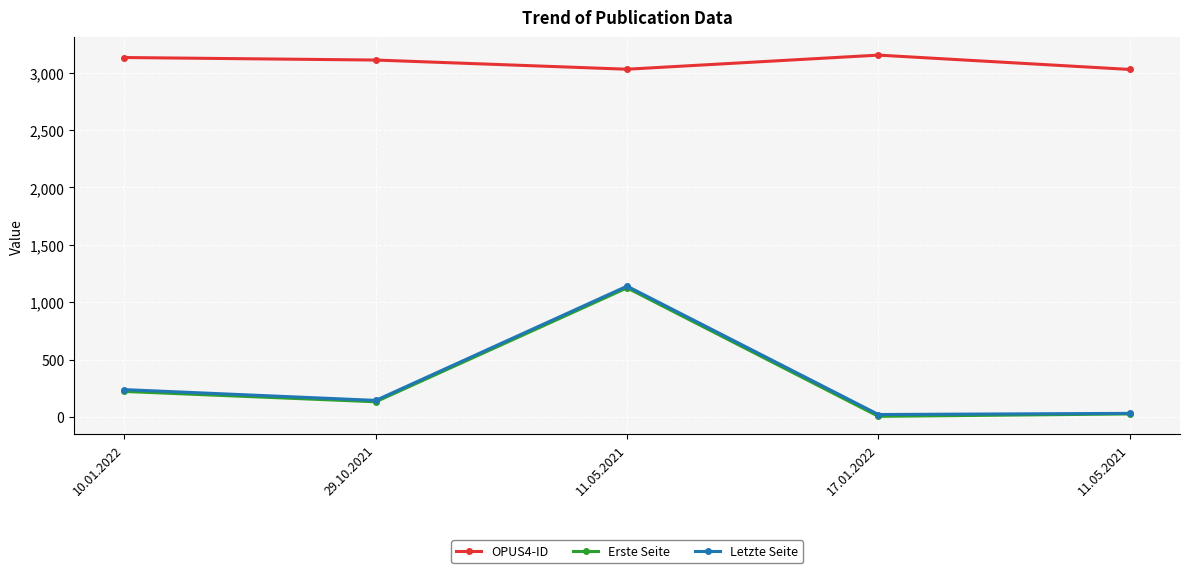

Does the chart have visible grid lines?

Yes